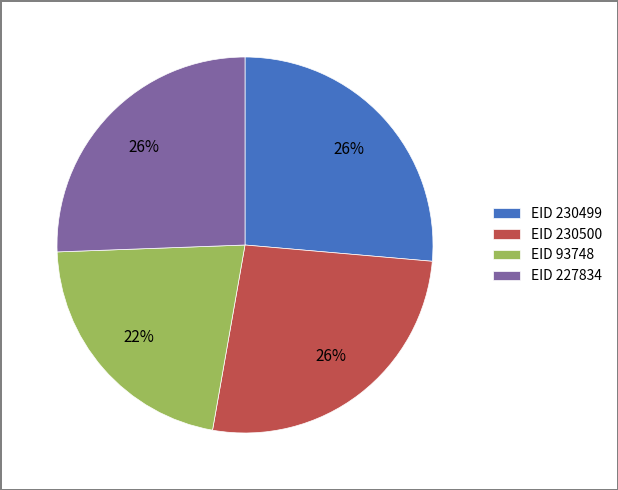

Which has a higher value, EID 227834 or EID 93748?

EID 227834